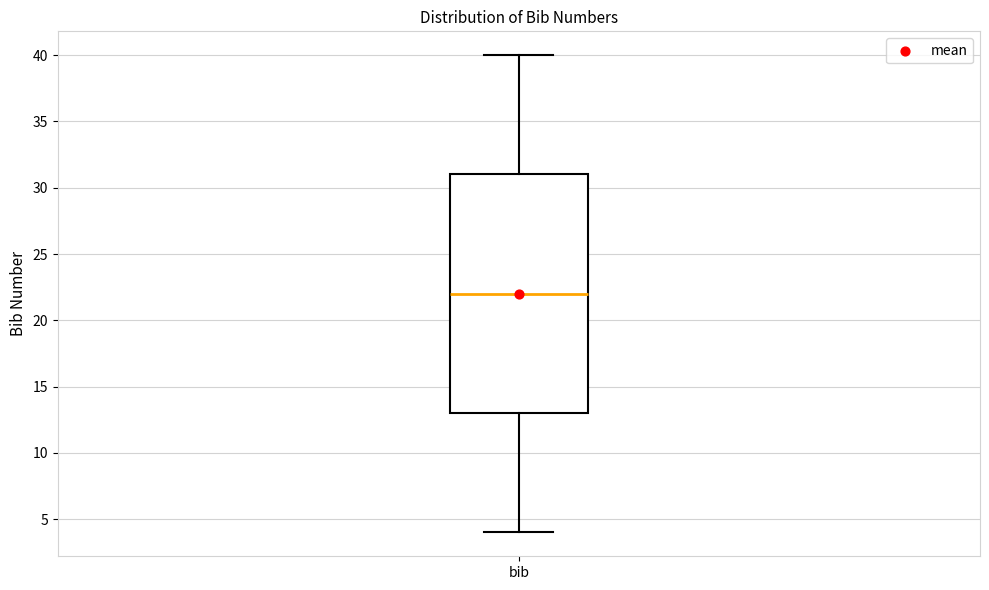

Read this box plot against the y-axis: the position of the median line, the range covered by the box, and the ends of both whiskers. The values are not printed on the chart, so give them approximately, as read against the axis.

median 22, box 13 to 31, whiskers 4 to 40